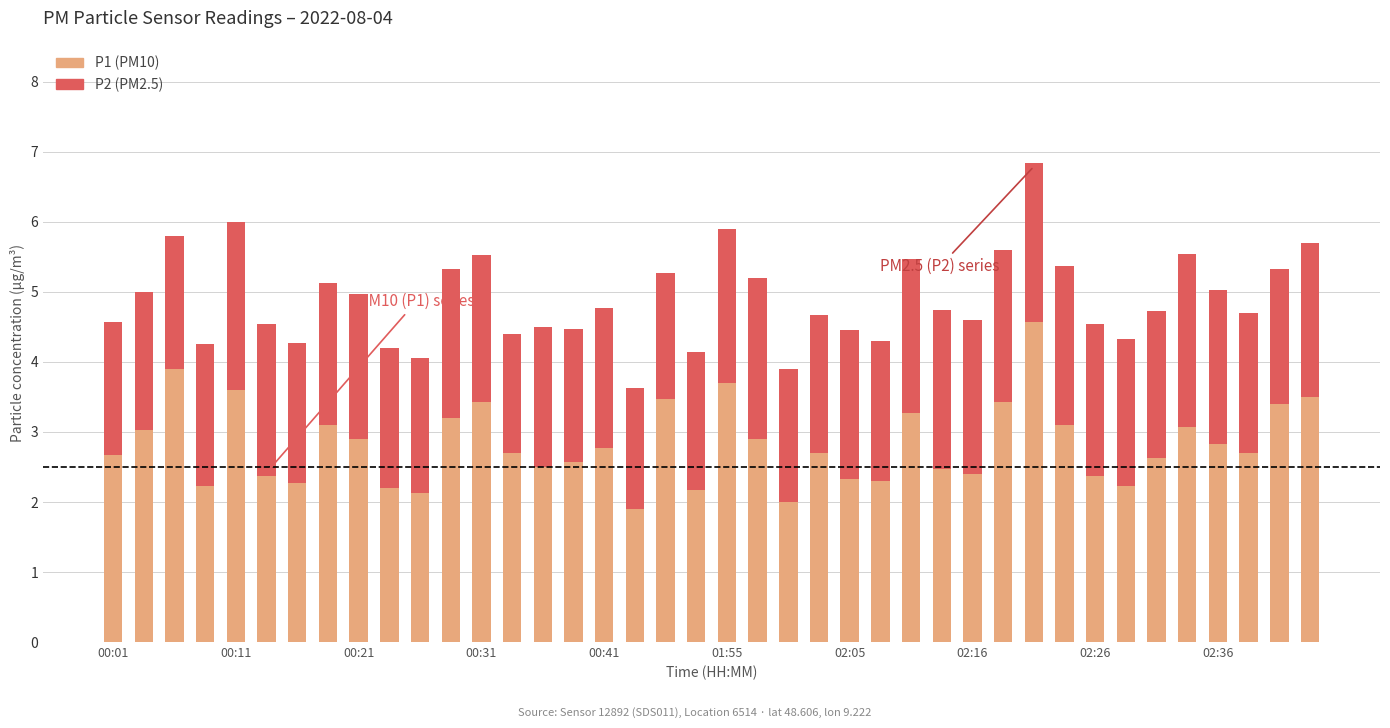

What is the value of the P1 (PM10) bar at the 30th from the left?

3.4